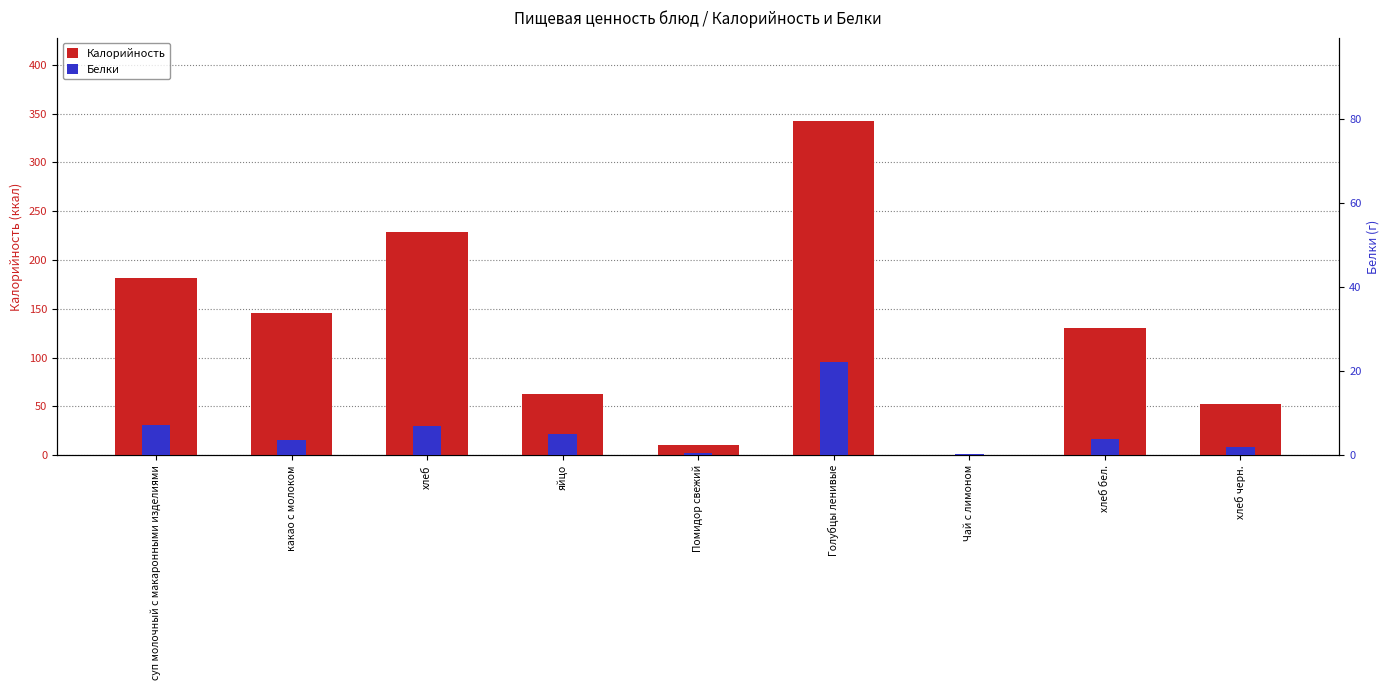

Reading left to right, transcribe all the data shown in this chart.

Калорийность: суп молочный с макаронными изделиями=181.5	какао с молоком=145.2	хлеб=228.7	яйцо=63.0	Помидор свежий=10.8	Голубцы ленивые=342.2	Чай с лимоном=0.0	хлеб бел.=130.7	хлеб черн.=52.2
Белки: суп молочный с макаронными изделиями=7.2	какао с молоком=3.5	хлеб=7.0	яйцо=5.0	Помидор свежий=0.5	Голубцы ленивые=22.1	Чай с лимоном=0.2	хлеб бел.=3.8	хлеб черн.=2.0